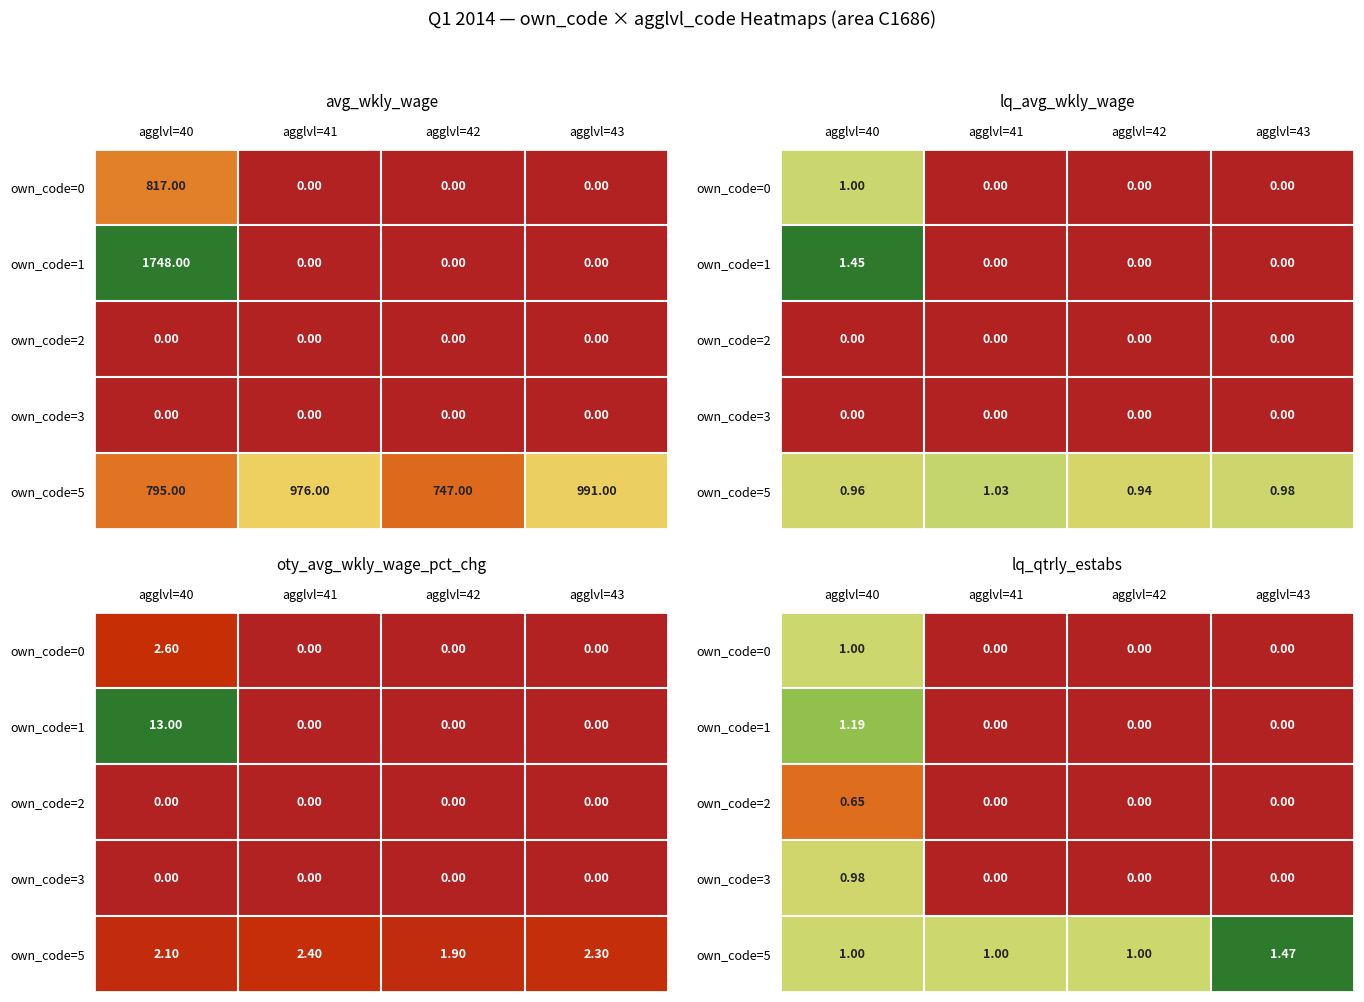

What is the difference between the highest and lowest values at agglvl=43?

1.5